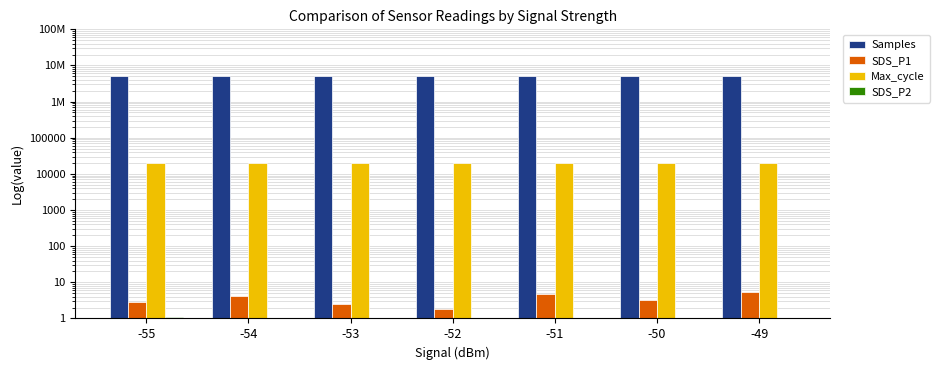

What are all the series names shown in the legend?

Samples, SDS_P1, Max_cycle, SDS_P2